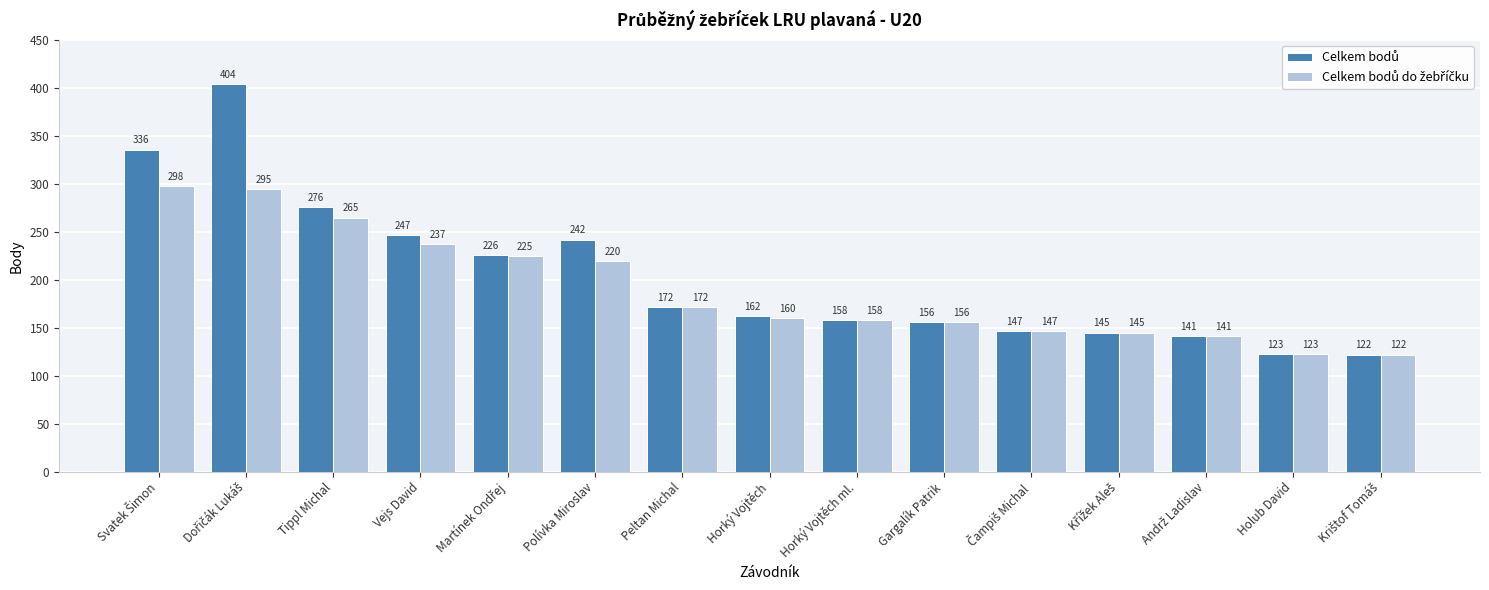

What is the total value across all series at Tippl Michal?

541